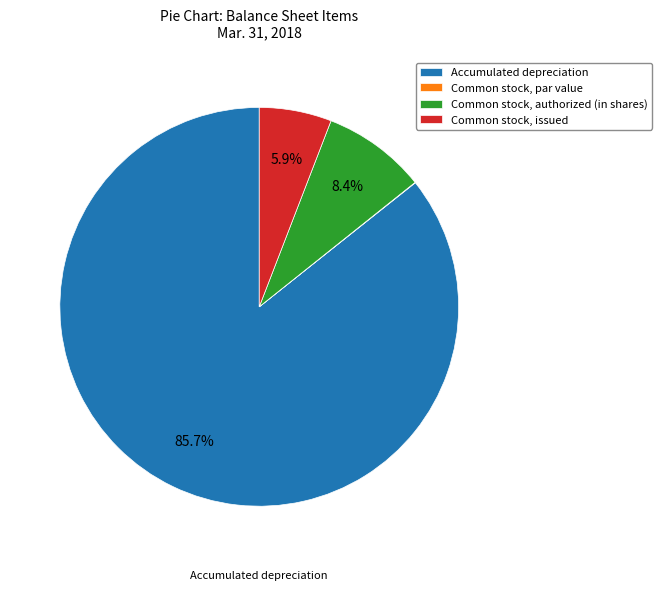

Is there any slice that represents more than half of the pie?

Yes